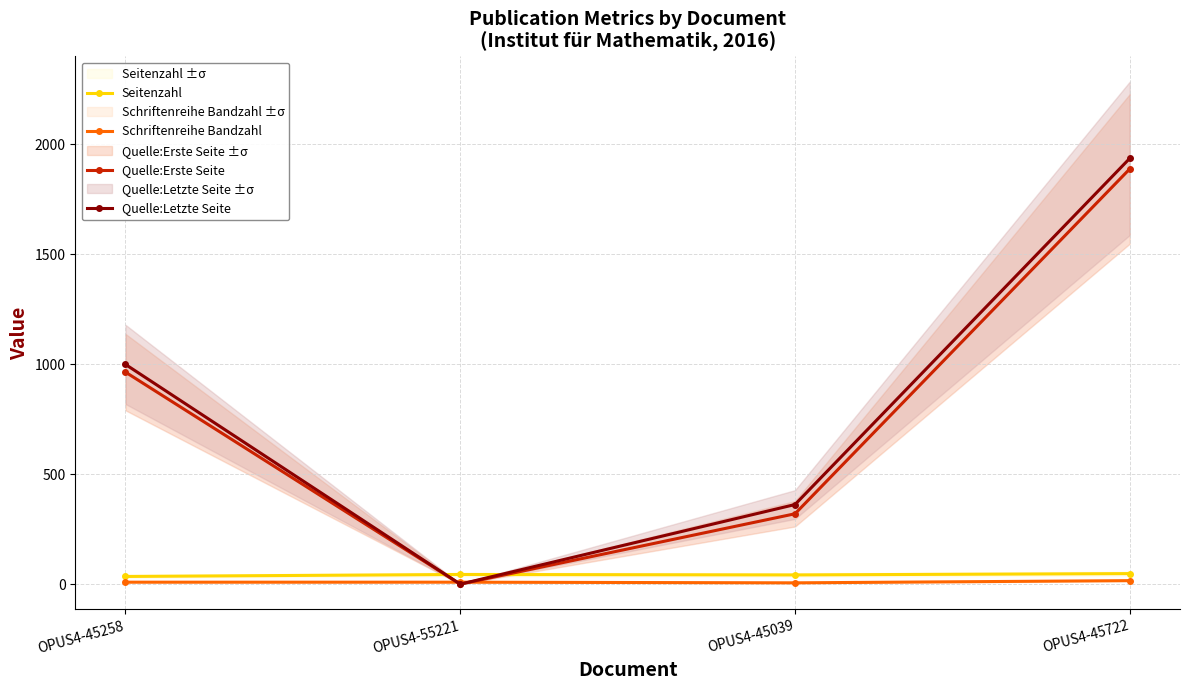

Is the value of Seitenzahl at OPUS4-45258 greater than the value of Schriftenreihe Bandzahl at OPUS4-55221?

Yes